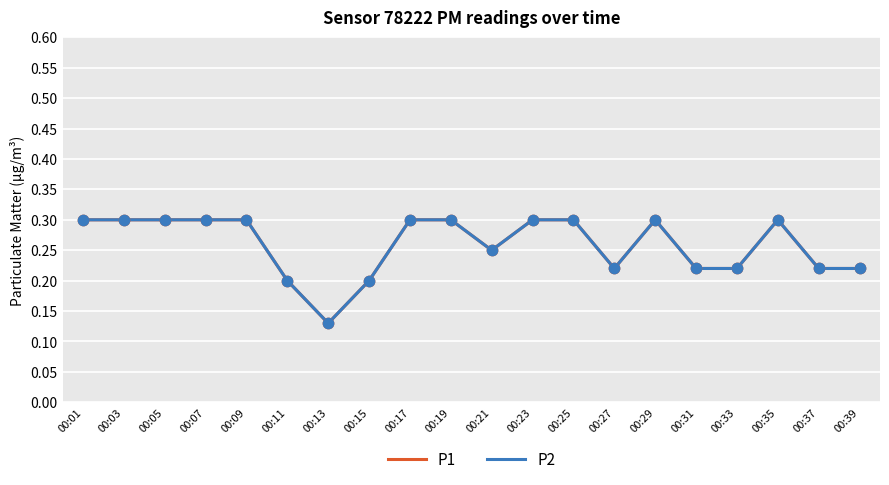

At which category is the sum across all series the highest?

00:01